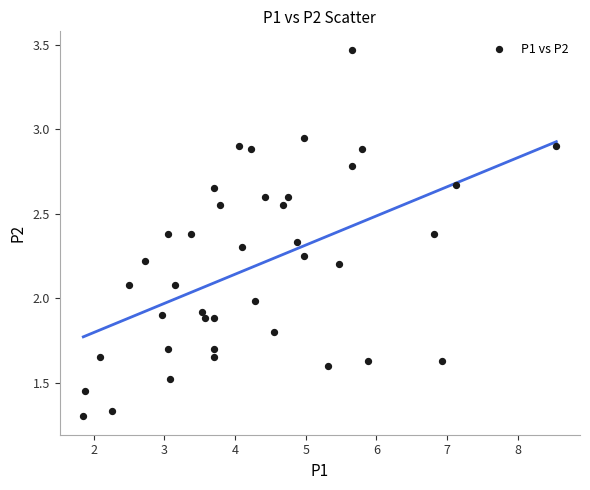

What is the range of X values (max minus min)?

6.7